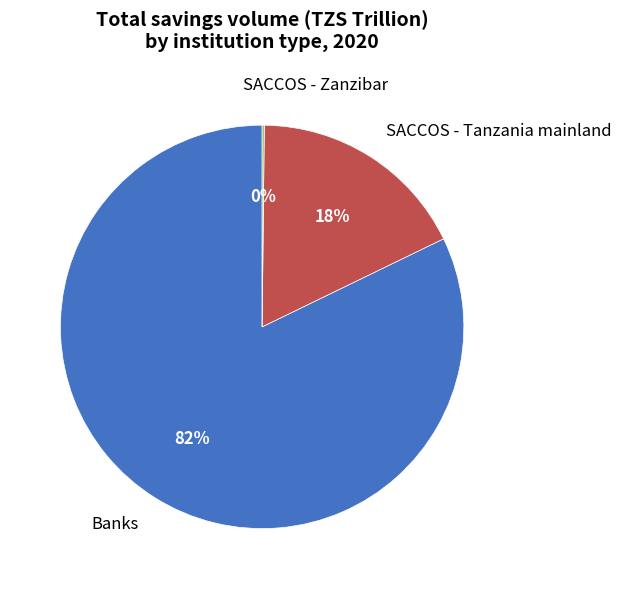

Which has a higher value, Banks or SACCOS - Tanzania mainland?

Banks